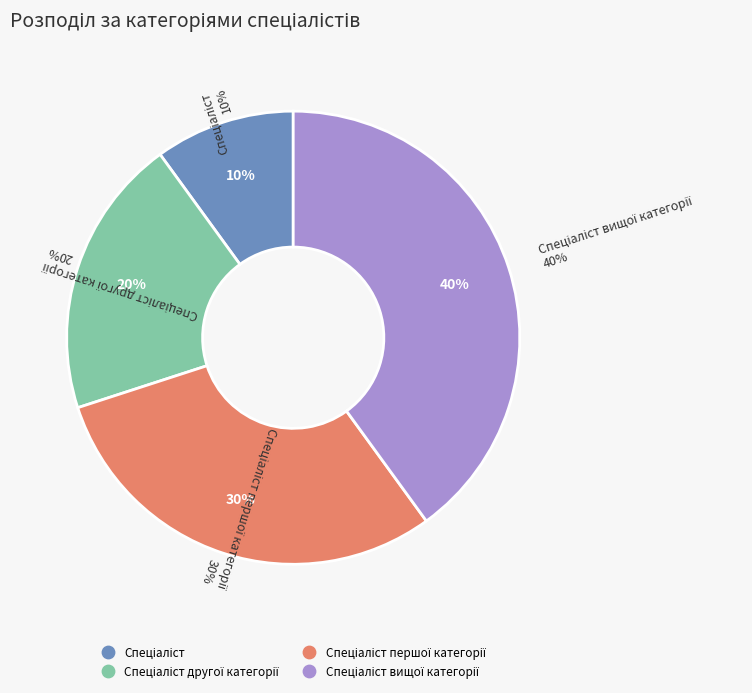

Rank the categories by value from highest to lowest.

Спеціаліст вищої категорії, Спеціаліст першої категорії, Спеціаліст другої категорії, Спеціаліст